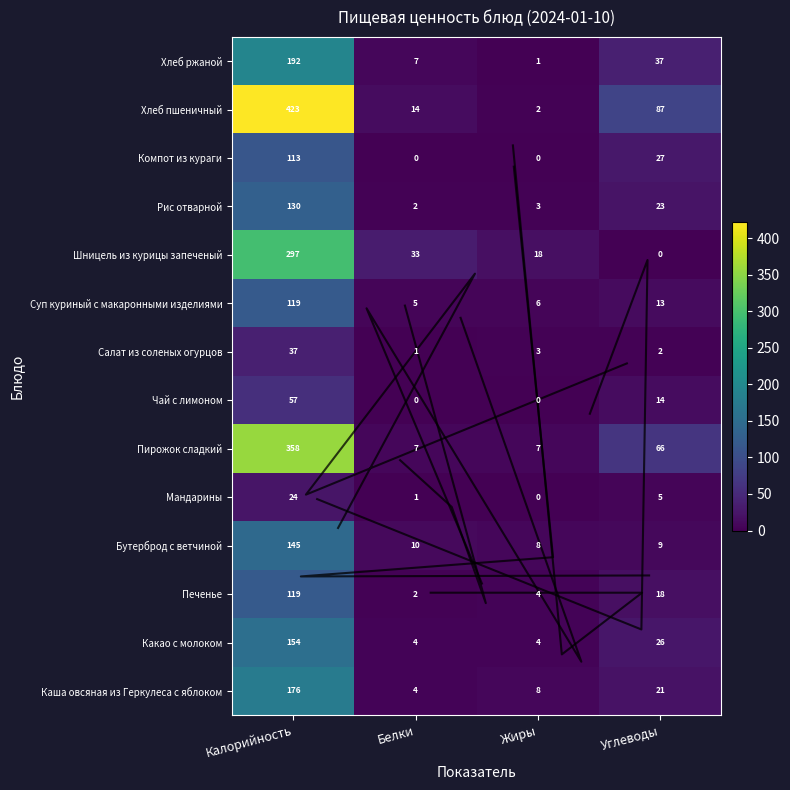

Is it true that Рис отварной equals 5 at Жиры?

False